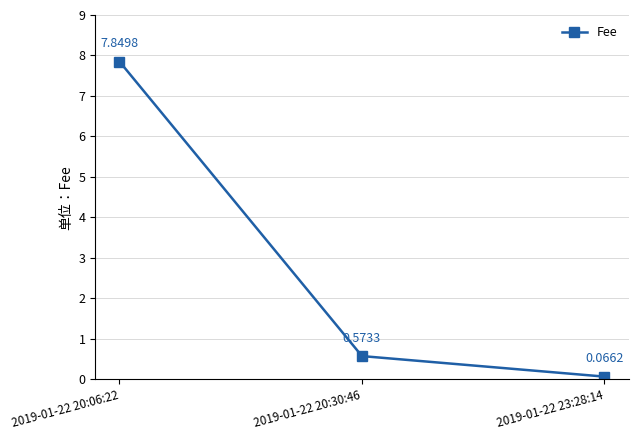

Which category has the lowest value across all series?

2019-01-22 23:28:14